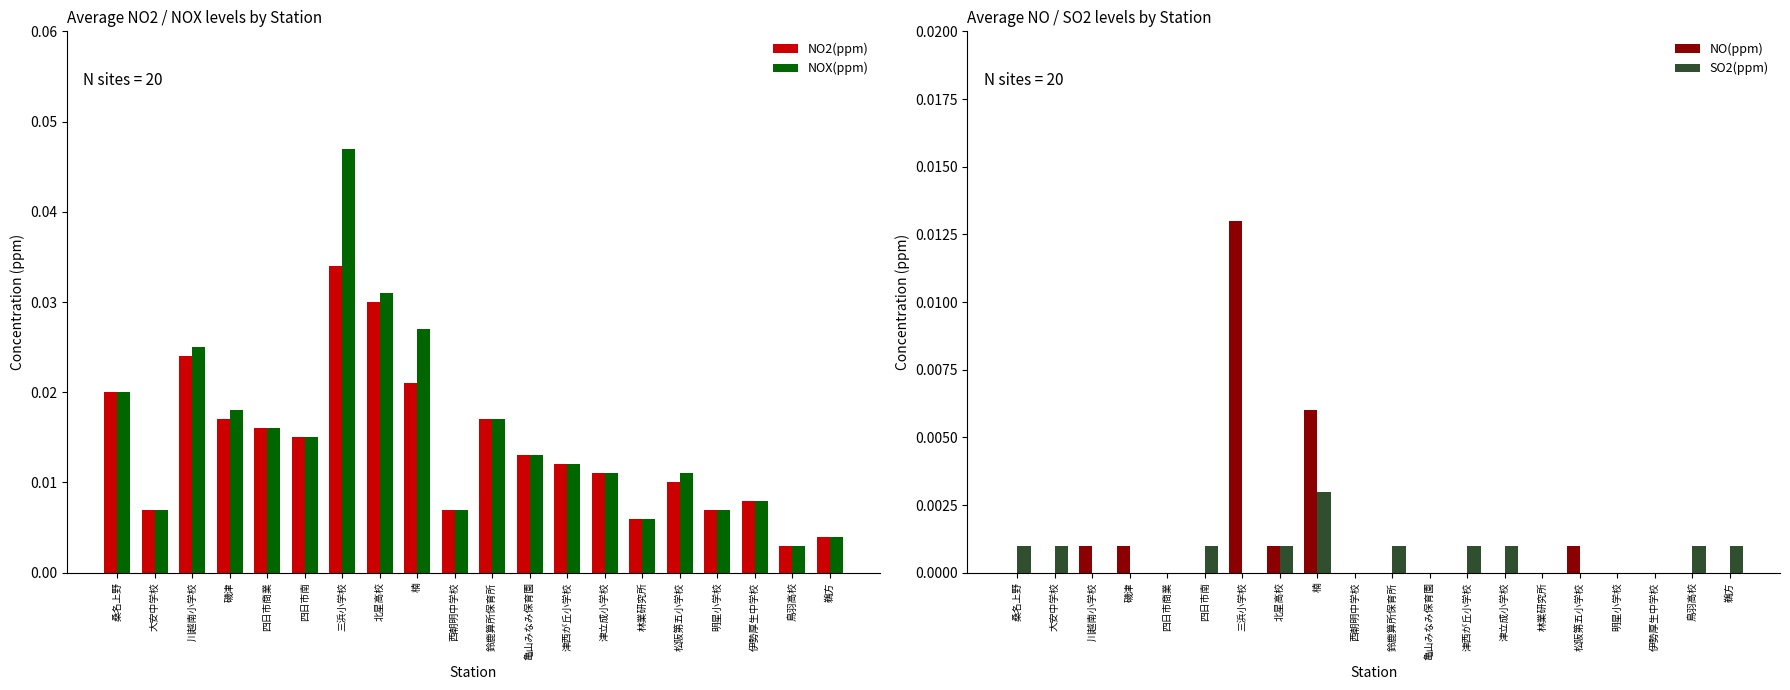

How many distinct data groups are displayed?

4